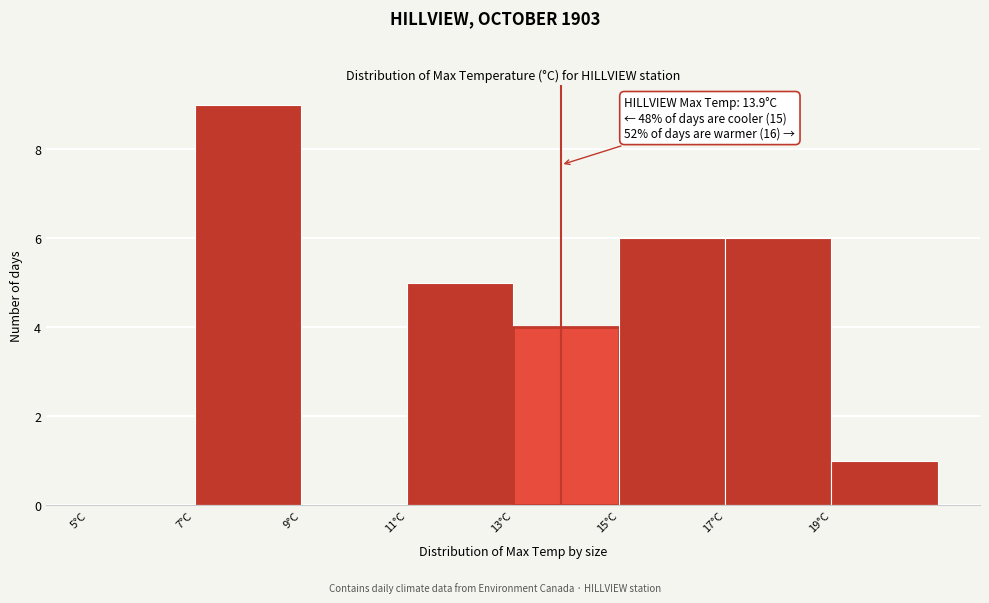

Over which range of the x-axis is the bar tallest?

7 to 9